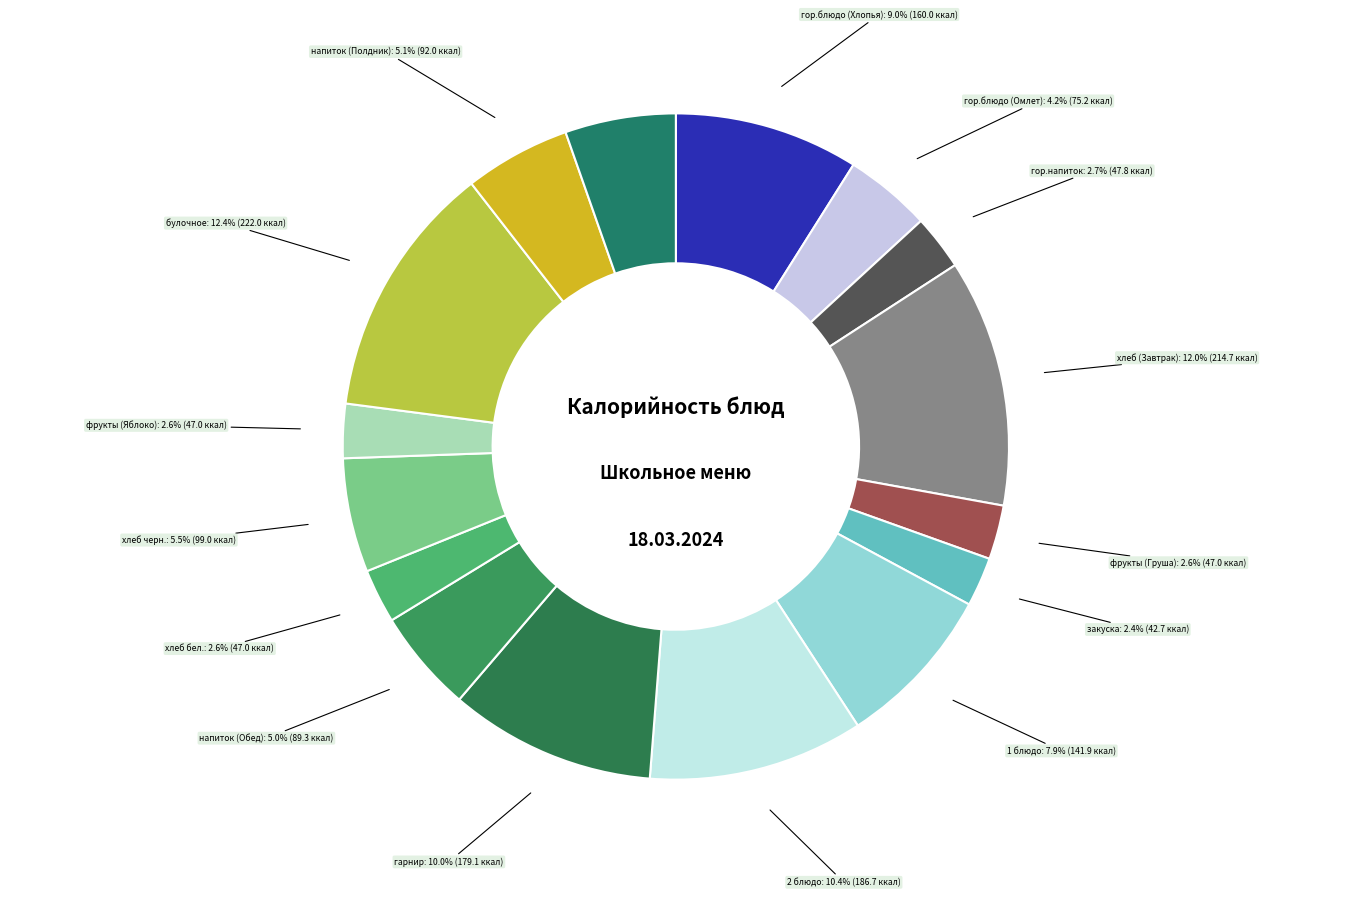

To the nearest percent, what percentage of the pie is булочное?

12%